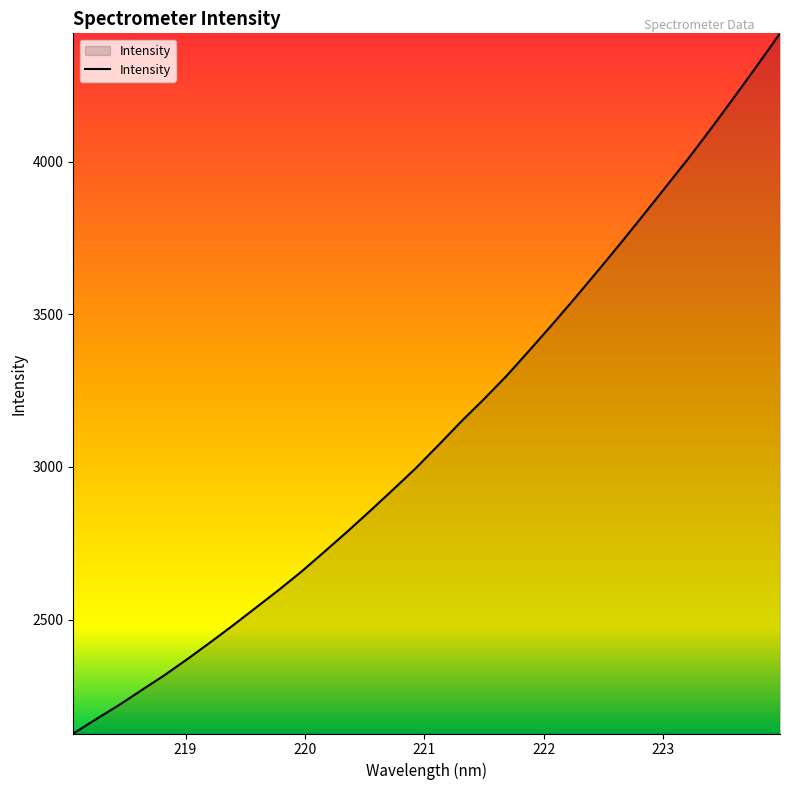

What is the maximum value shown in the chart?

4421.4